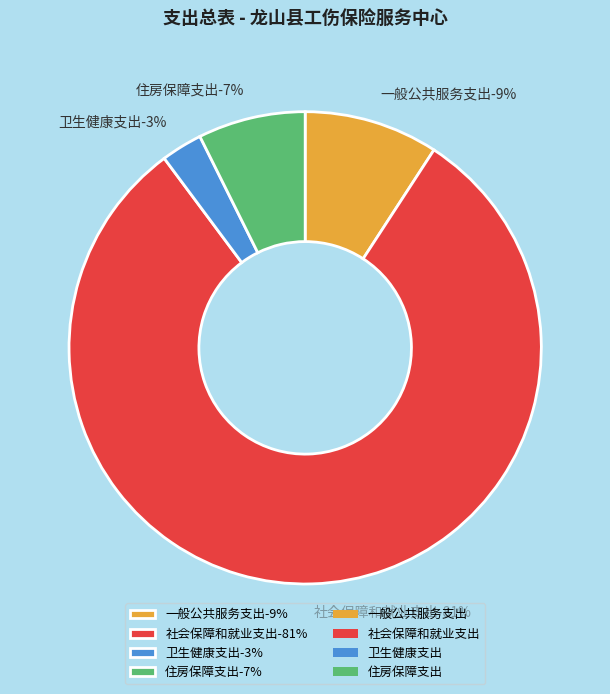

How many slices are in this pie chart?

4